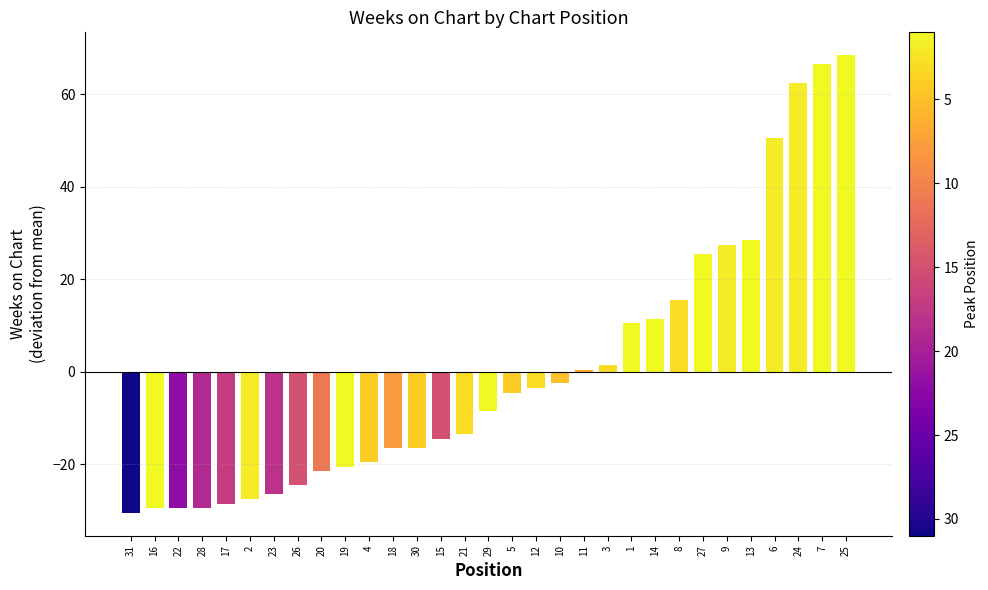

Reading left to right, transcribe all the data shown in this chart.

31=-30.5	16=-29.5	22=-29.5	28=-29.5	17=-28.5	2=-27.5	23=-26.5	26=-24.5	20=-21.5	19=-20.5	4=-19.5	18=-16.5	30=-16.5	15=-14.5	21=-13.5	29=-8.5	5=-4.5	12=-3.5	10=-2.5	11=0.5	3=1.5	1=10.5	14=11.5	8=15.5	27=25.5	9=27.5	13=28.5	6=50.5	24=62.5	7=66.5	25=68.5